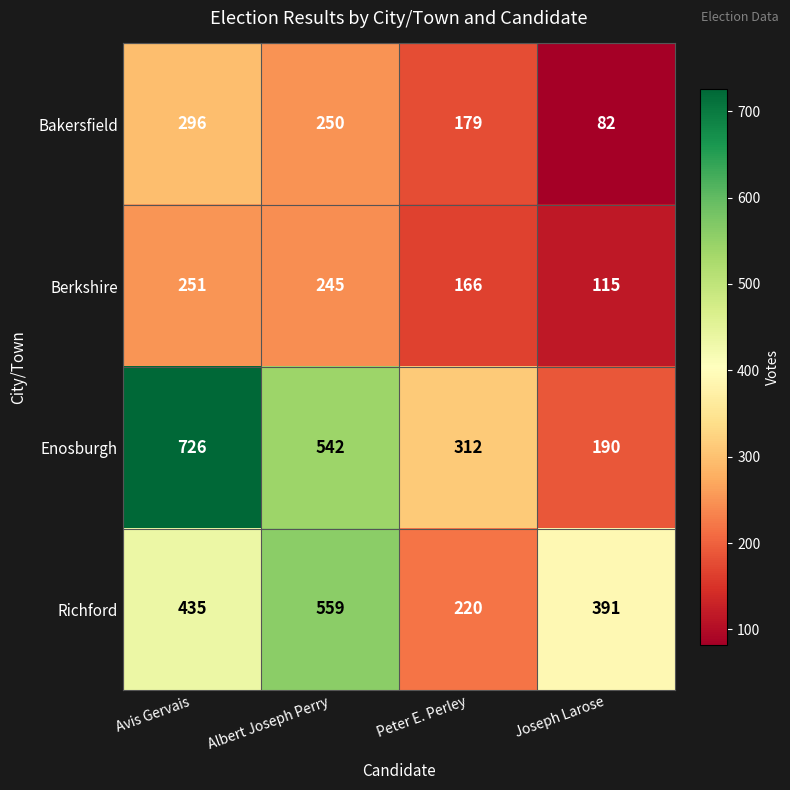

Which series changed the most between Albert Joseph Perry and Joseph Larose?

Enosburgh